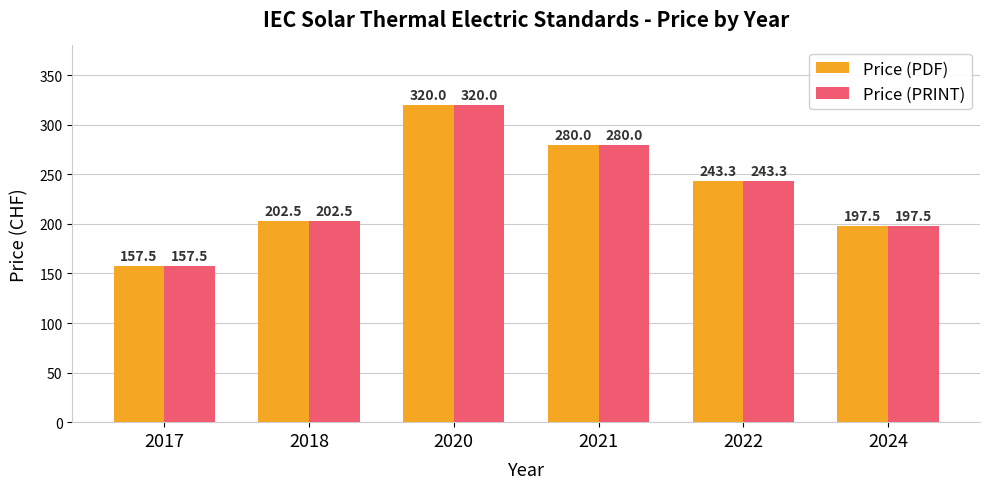

Is the value of Price (PRINT) at 2020 greater than the value of Price (PDF) at 2017?

Yes